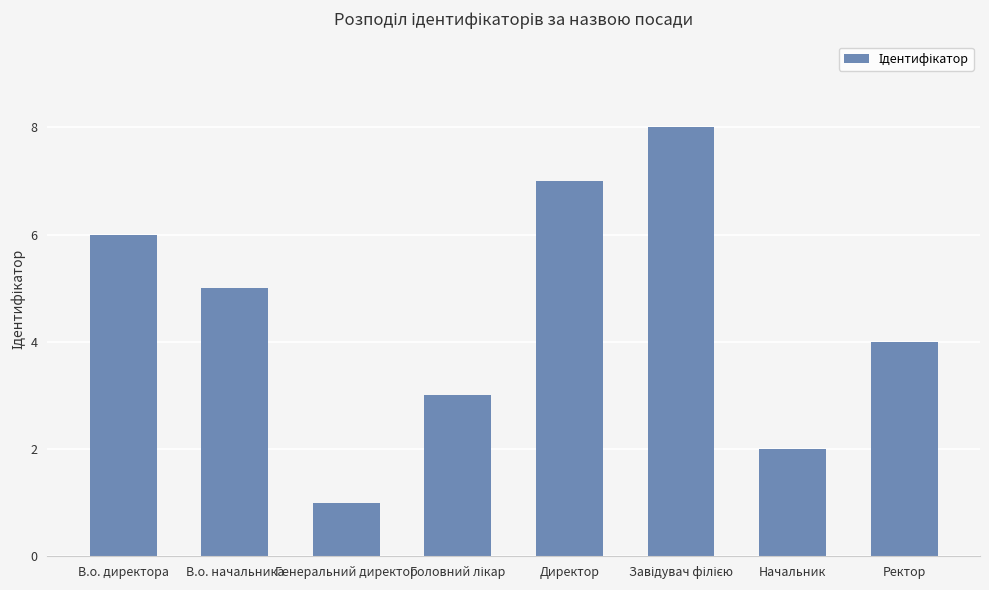

What is the sum of the values at Ректор and Начальник?

6